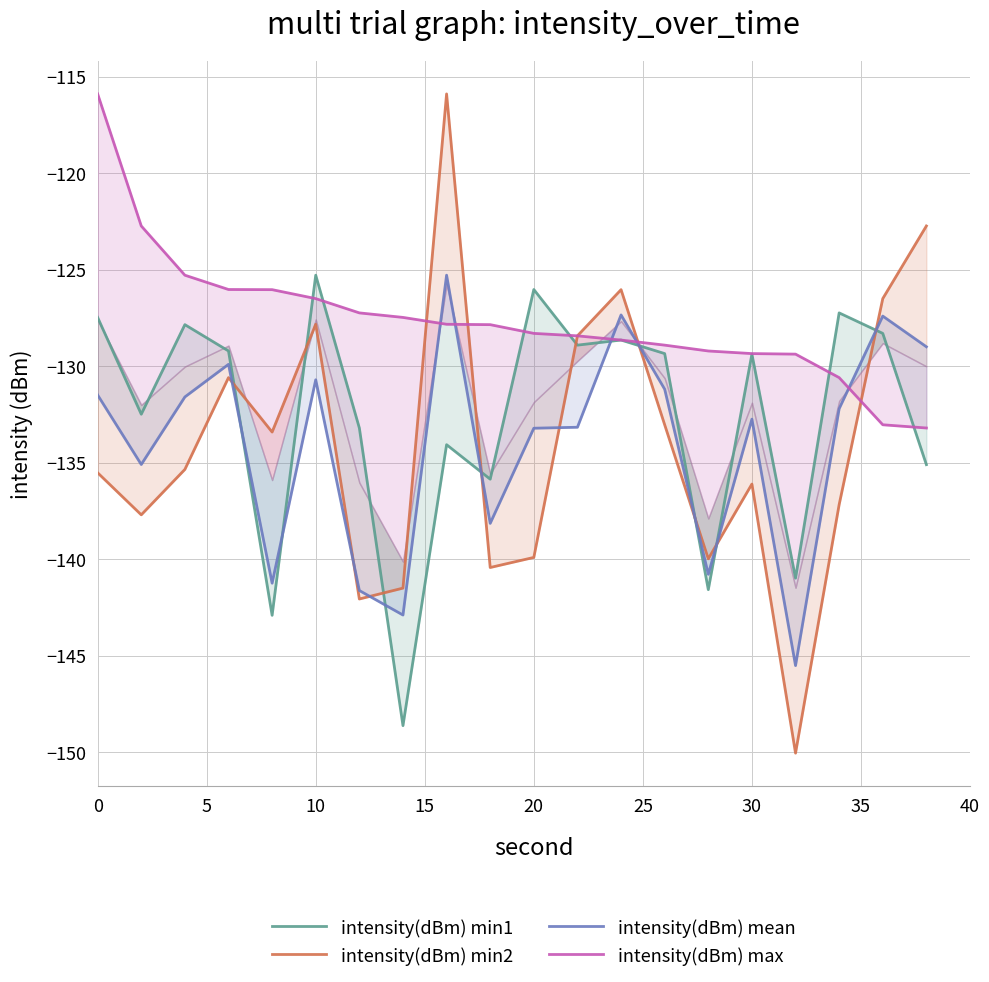

How many series are shown in this chart?

4